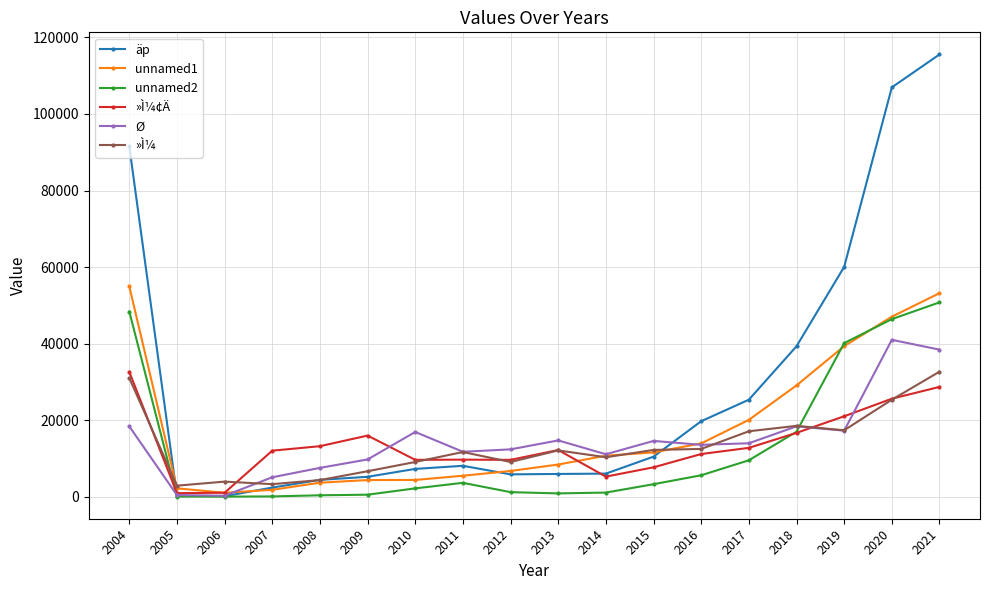

What is the difference between the highest and lowest values at 2013?

13846